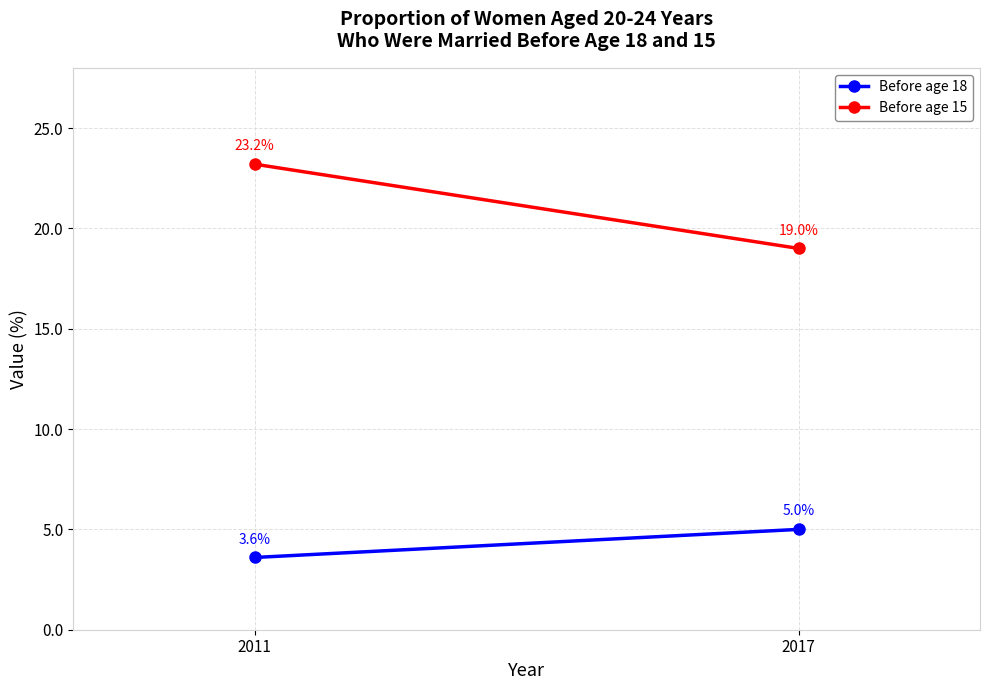

Rank the series by their average value, from highest to lowest.

Before age 15, Before age 18